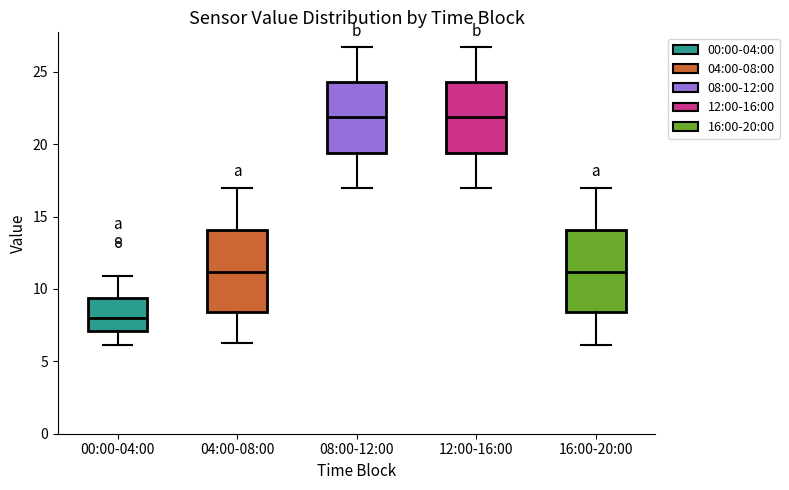

Where is the upper edge of the box for 00:00-04:00 on the y-axis? The values are not printed on the chart, so give them approximately, as read against the axis.

9.5